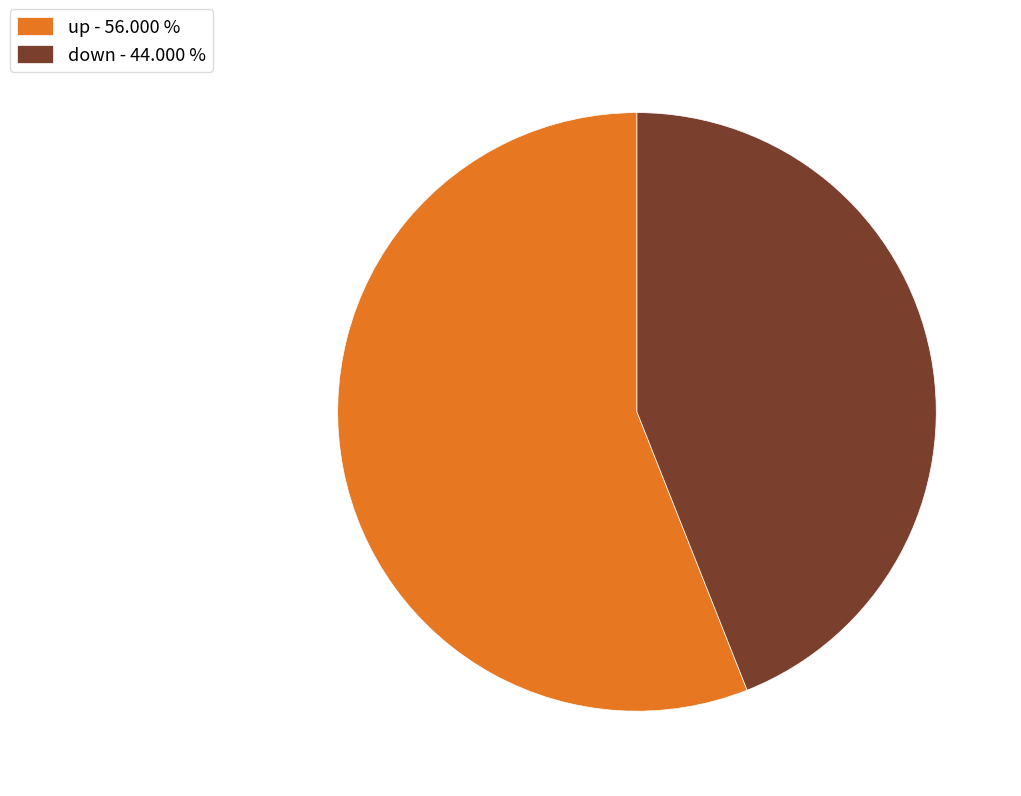

Which slice is the smallest?

down